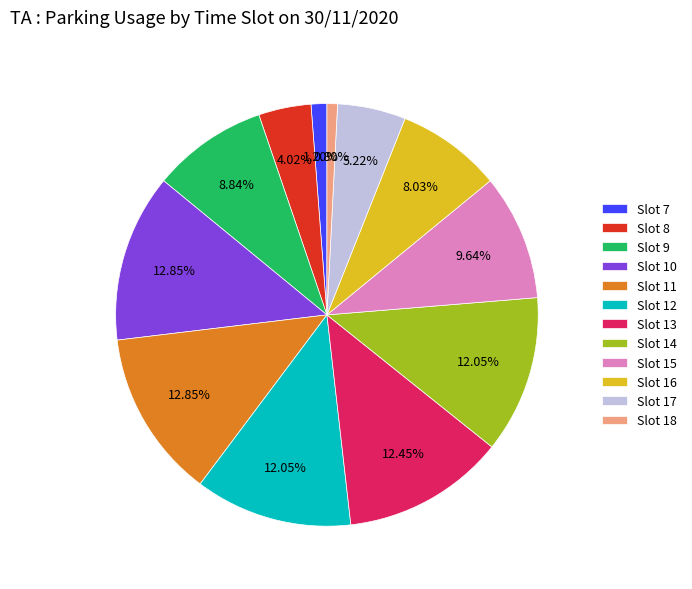

Approximately how many times larger is the value at Slot 9 compared to Slot 11?

0.7